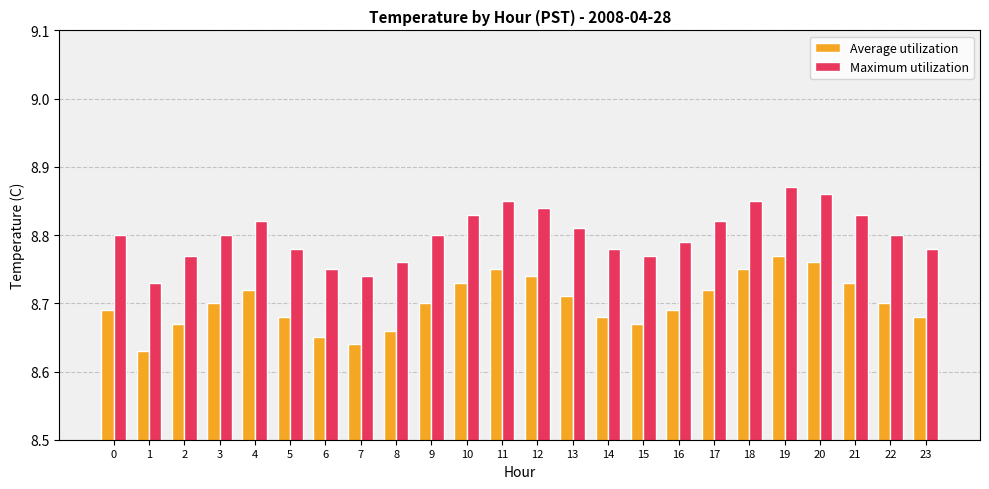

List the series in order of their overall mean, lowest first.

Average utilization, Maximum utilization